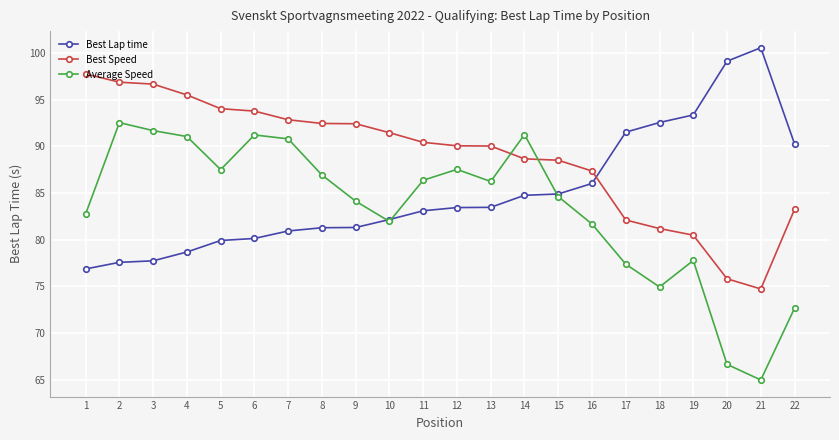

What is the sum of all Best Lap time values?

1869.5